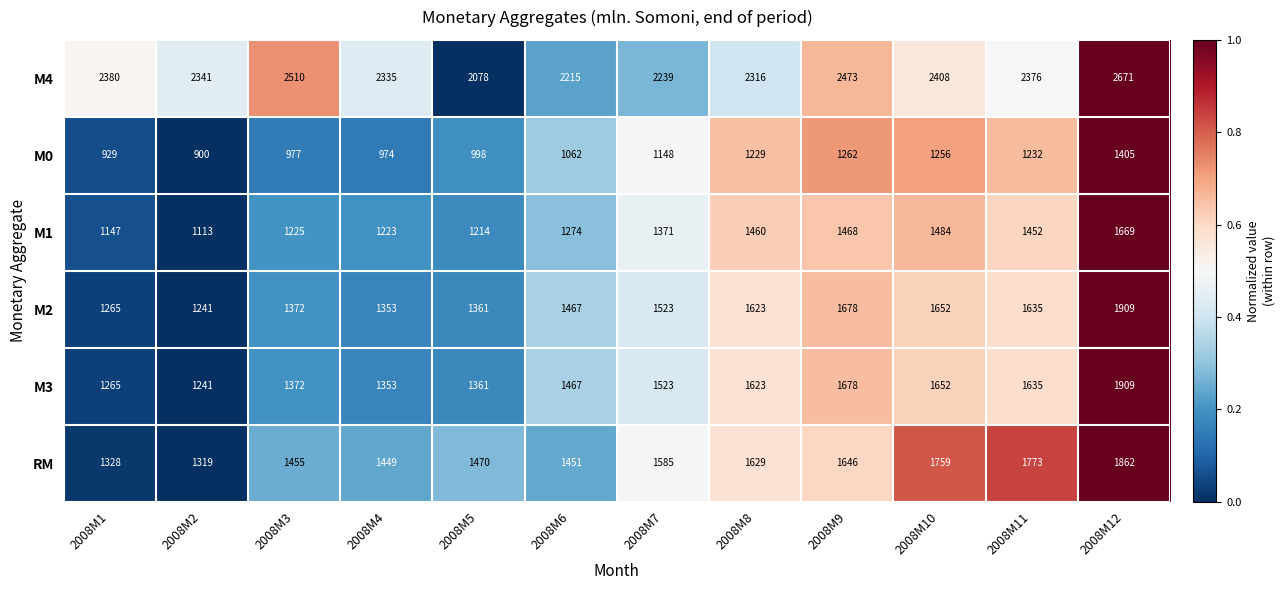

What is the sum of the RM values at 2008M8 and 2008M4?

3078